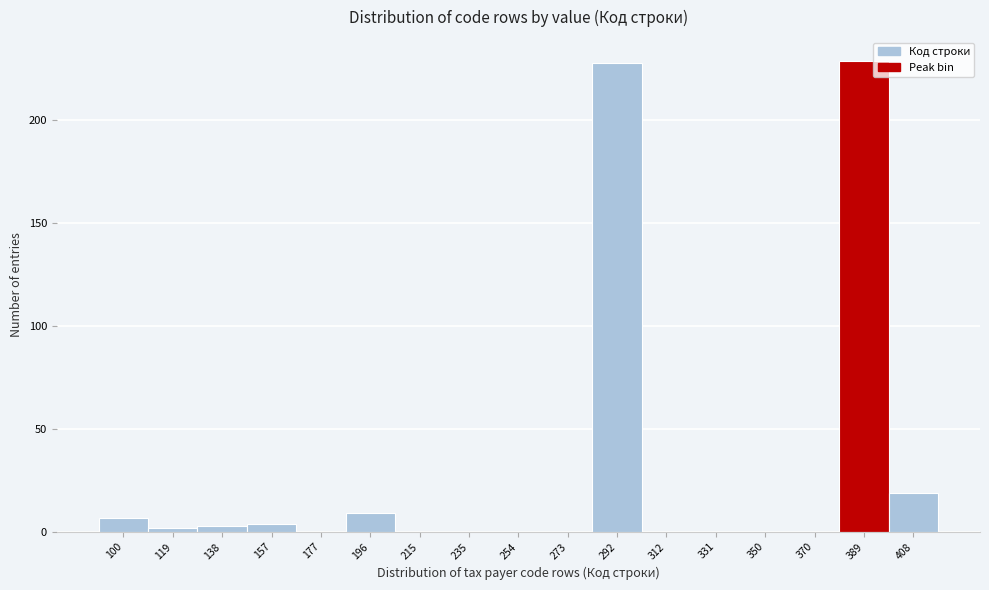

Reading left to right, extract all data points from this chart.

100=7	119=2	138=3	157=4	177=0	196=9	215=0	235=0	254=0	273=0	292=228	312=0	331=0	350=0	370=0	389=229	408=19